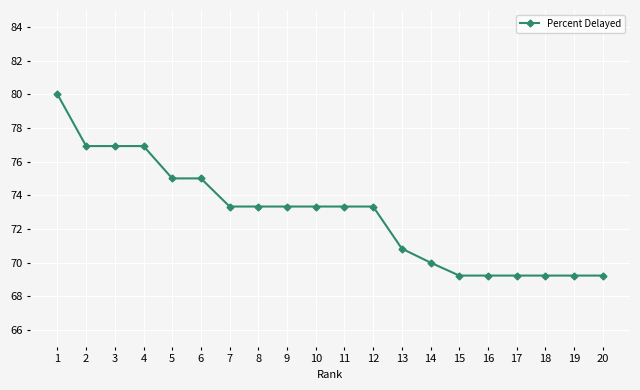

What is the difference between the maximum and minimum values?

10.8